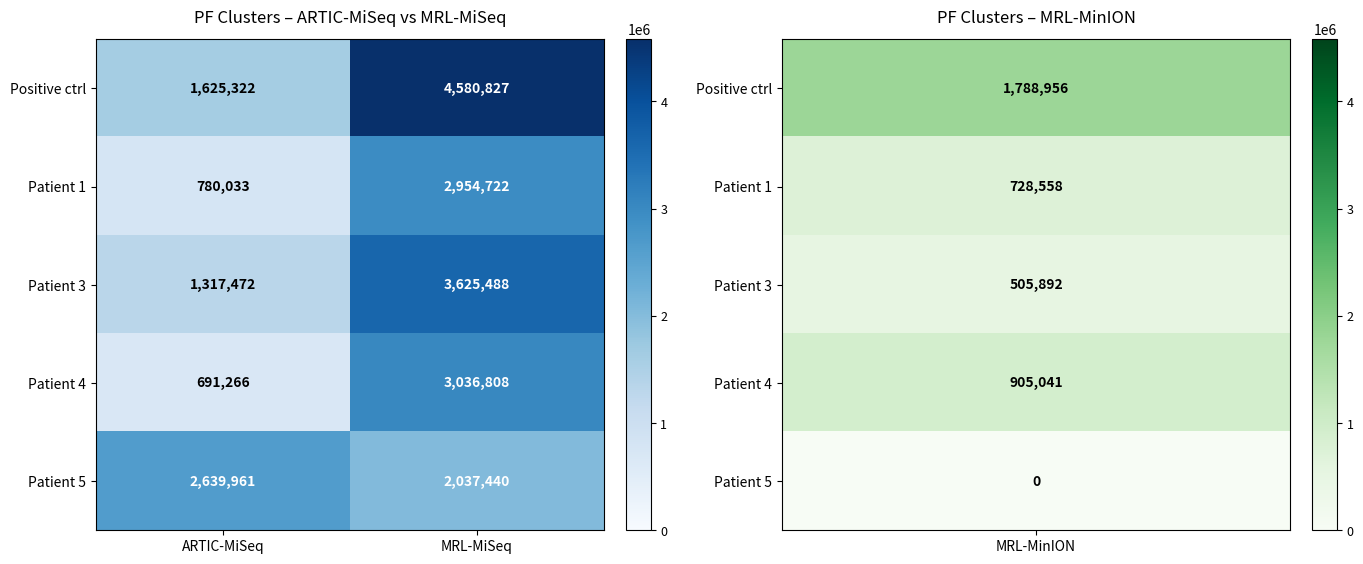

Which category has the highest value in the Patient 5 series?

ARTIC-MiSeq